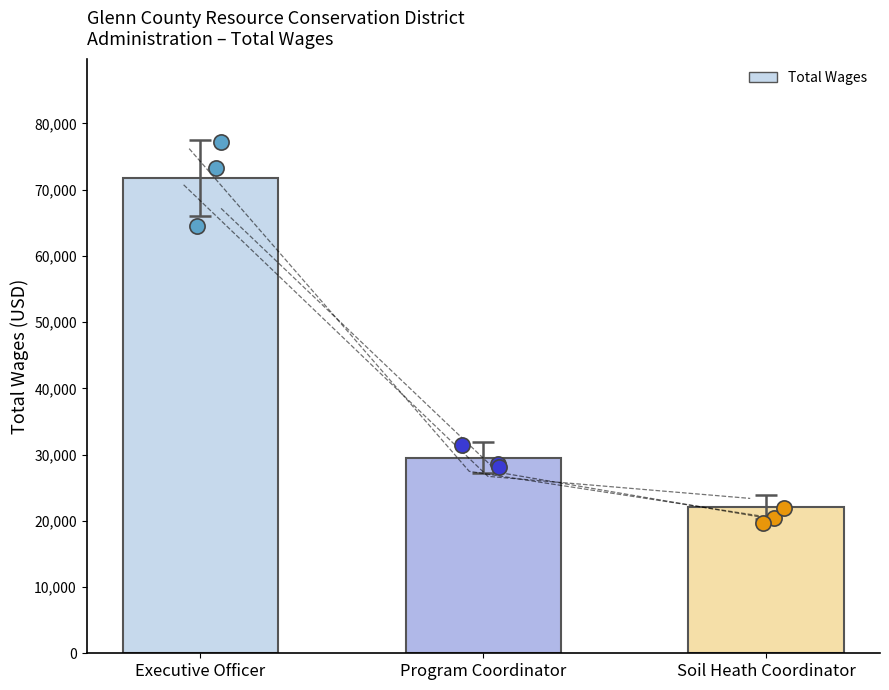

Approximately how many times larger is the value at Soil Heath Coordinator compared to Executive Officer?

0.3